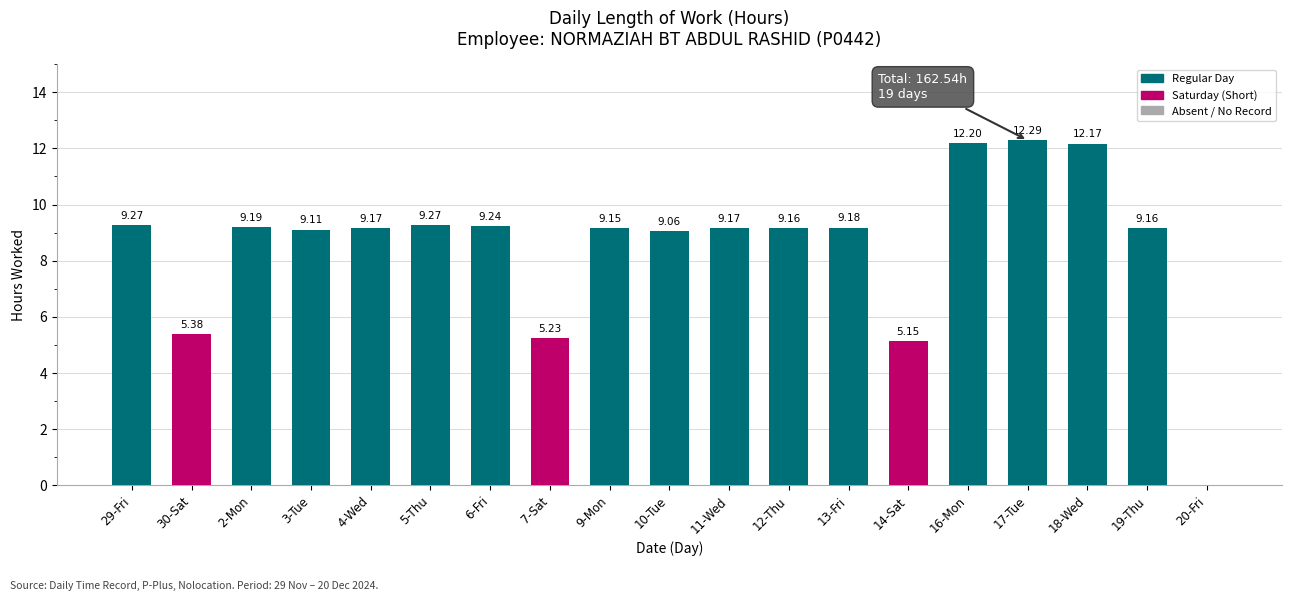

What is the sum of all values?

162.6